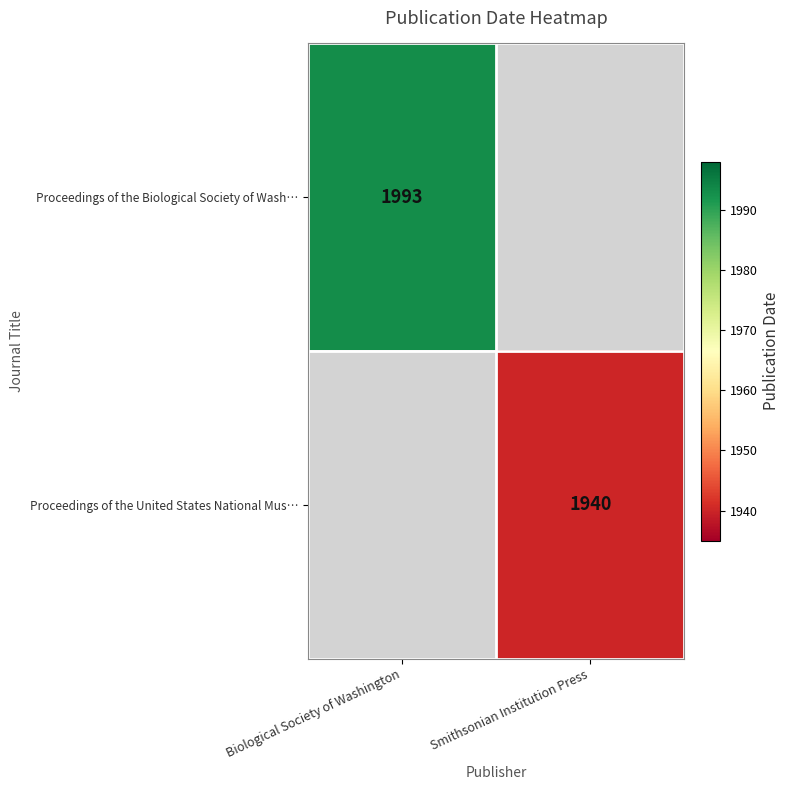

The value of Proceedings of the United States National Mus… at Smithsonian Institution Press is 3153. True or false?

False